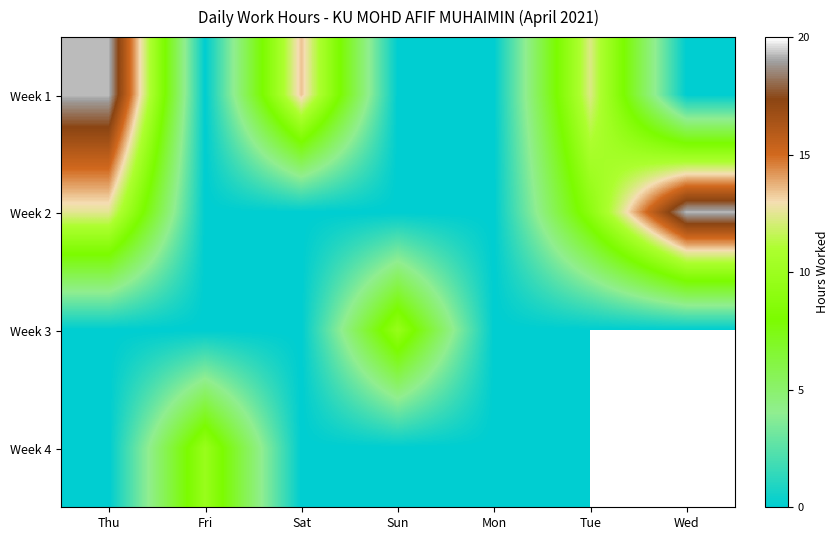

The value of Week 2 at Mon is 0.0. True or false?

True